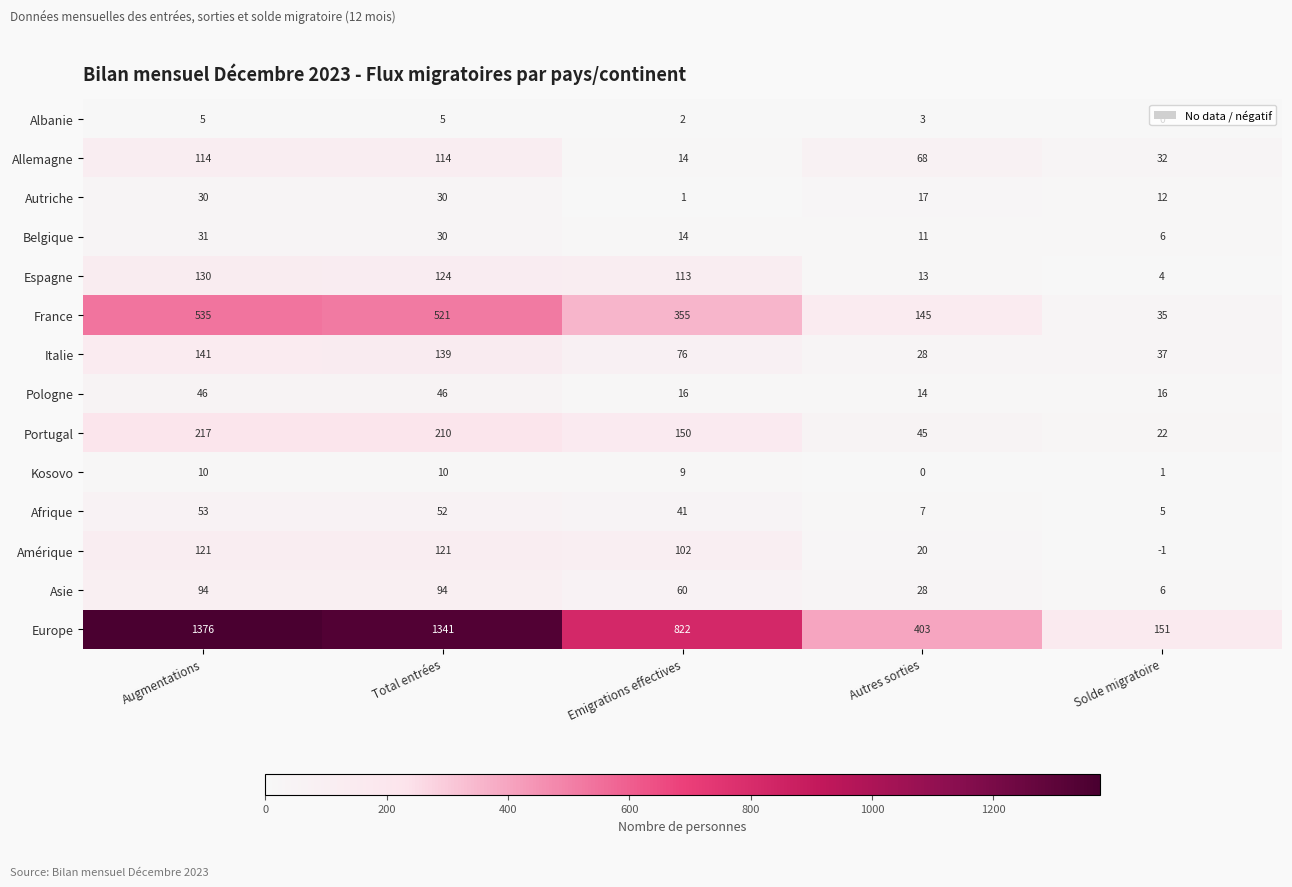

Between Augmentations and Total entrées, which series saw the biggest shift?

Europe